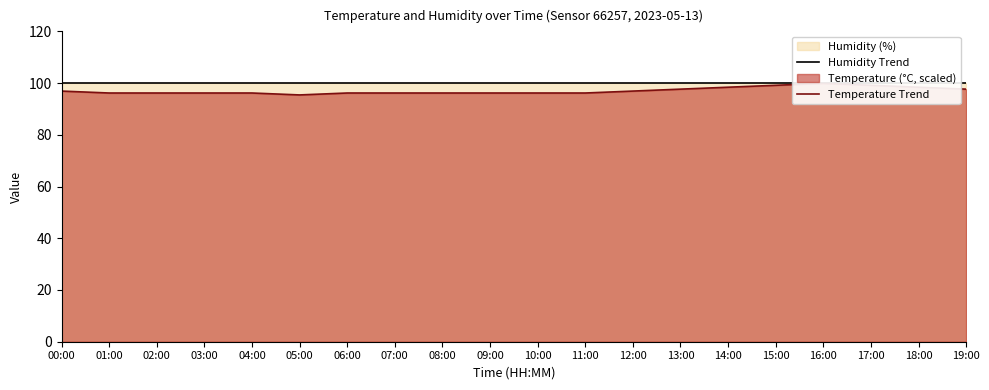

Reading right to left, what are all the values shown in this chart?

Humidity Trend: 19:00=99.9	18:00=99.9	17:00=99.9	16:00=99.9	15:00=99.9	14:00=99.9	13:00=99.9	12:00=99.9	11:00=99.9	10:00=99.9	09:00=99.9	08:00=99.9	07:00=99.9	06:00=99.9	05:00=99.9	04:00=99.9	03:00=99.9	02:00=99.9	01:00=99.9	00:00=99.9
Temperature Trend: 19:00=97.7	18:00=98.4	17:00=99.2	16:00=99.9	15:00=99.2	14:00=98.4	13:00=97.7	12:00=96.9	11:00=96.2	10:00=96.2	09:00=96.2	08:00=96.2	07:00=96.2	06:00=96.2	05:00=95.4	04:00=96.2	03:00=96.2	02:00=96.2	01:00=96.2	00:00=96.9